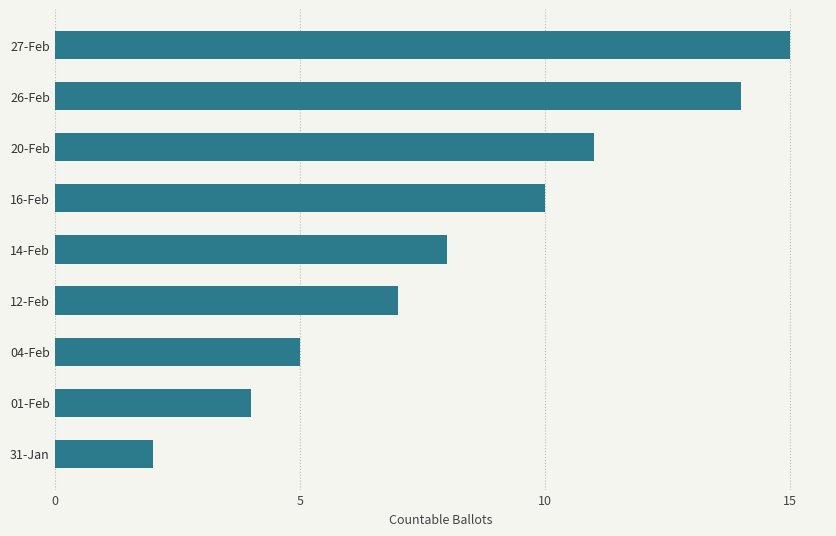

What is the change in value from 20-Feb to 04-Feb?

-6